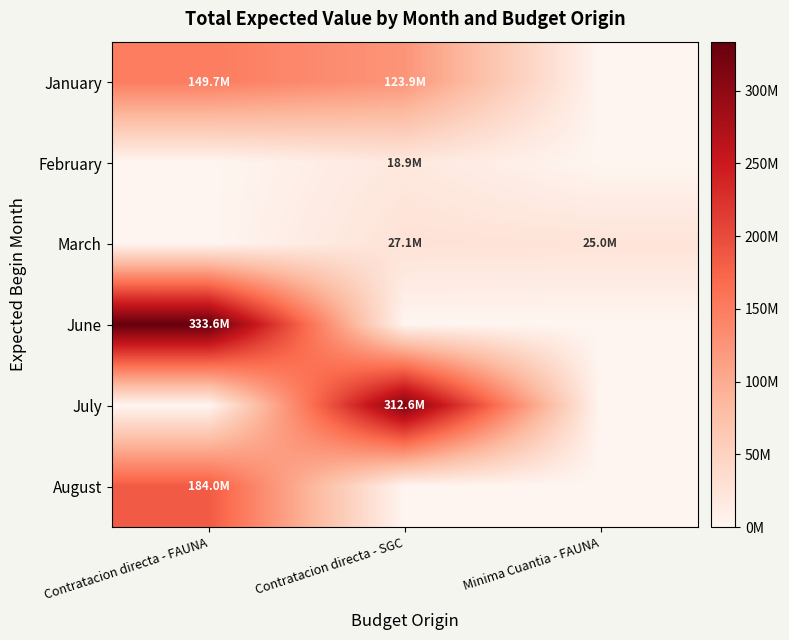

What is the difference between the highest and lowest values at Contratacion directa - SGC?

312597187